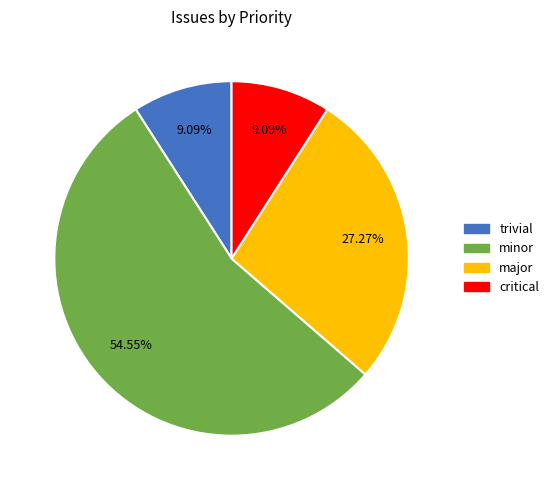

To the nearest percent, what portion does trivial represent?

9%